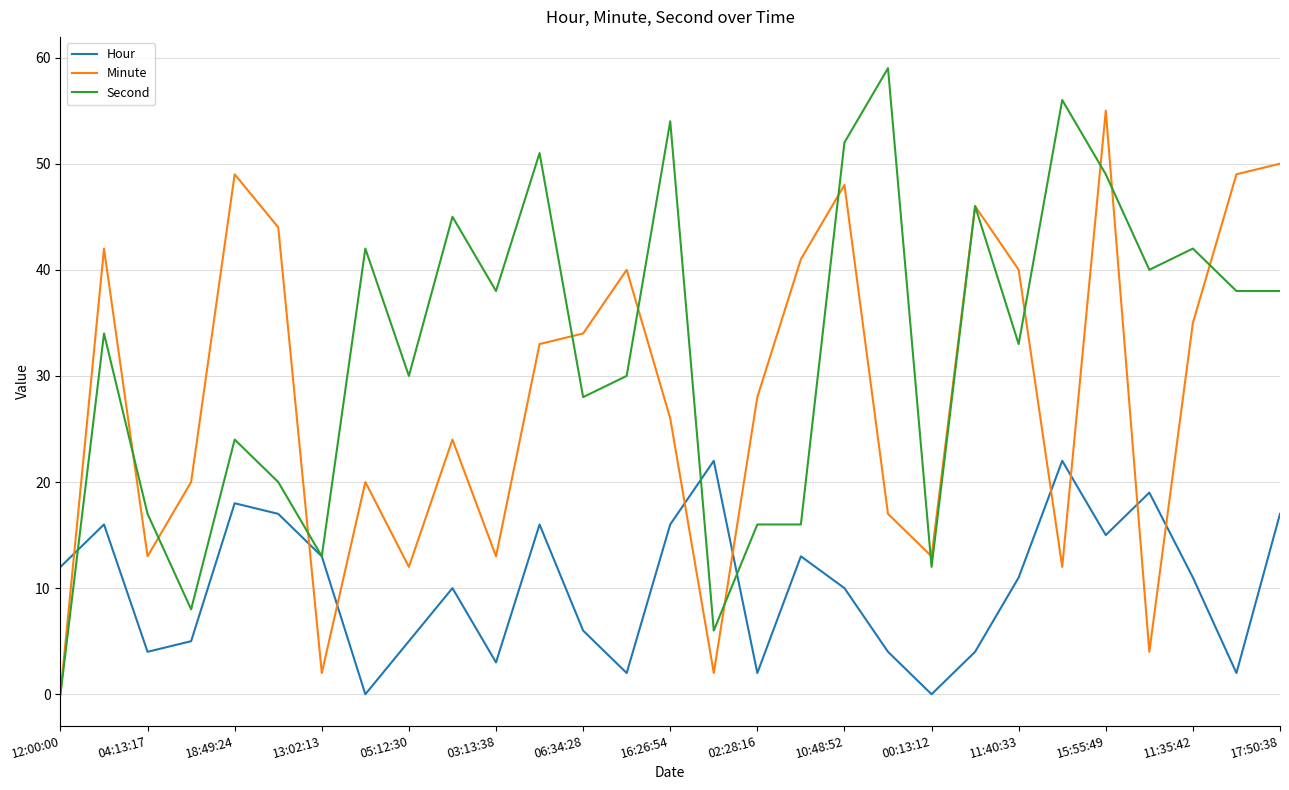

Rank the series by their average value, from lowest to highest.

Hour, Minute, Second